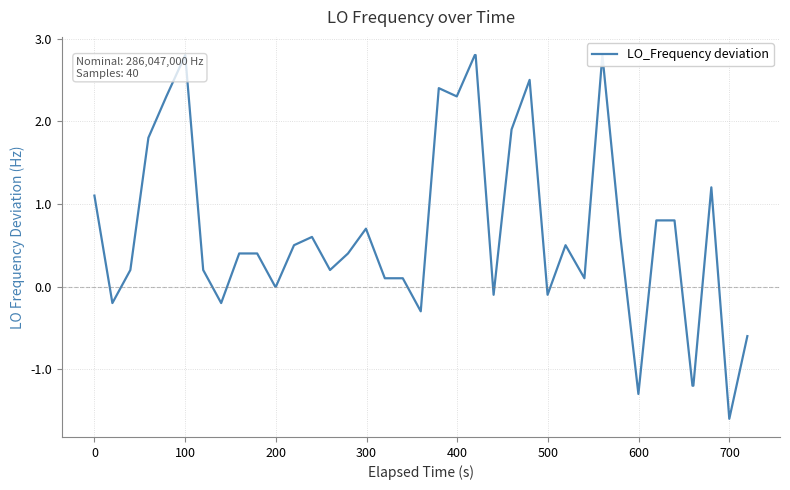

Is this an area chart (filled region under the line)?

No